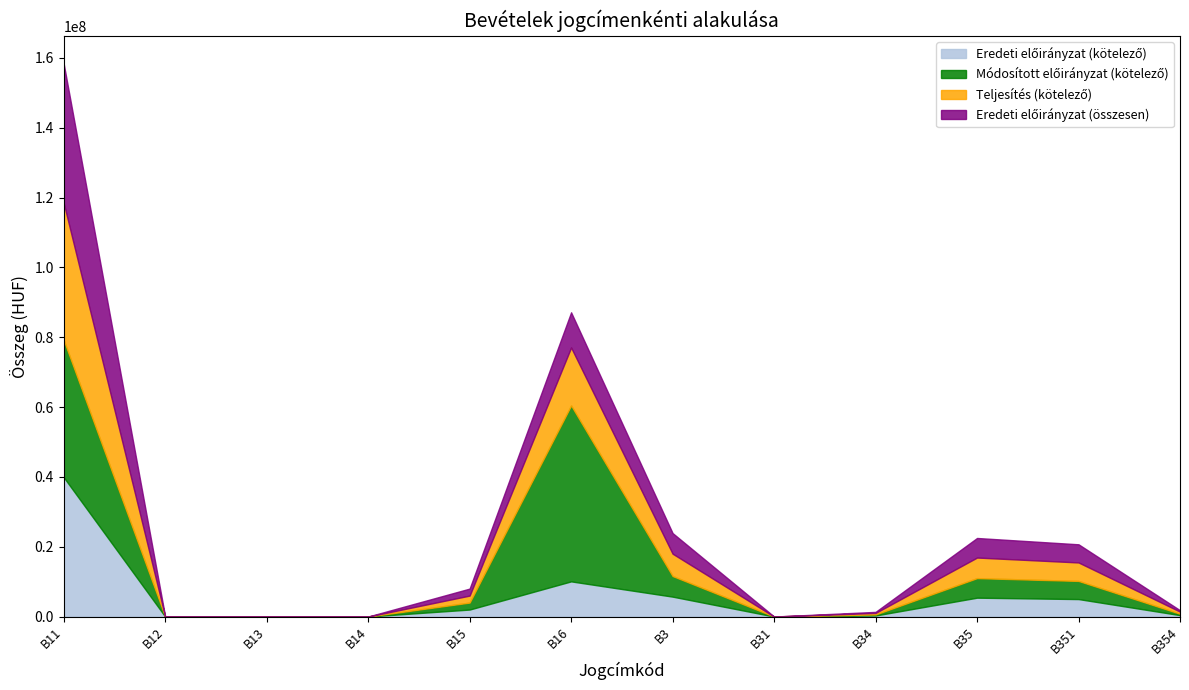

What is the approximate value of Eredeti_Ossz at B34, to the nearest 100?

300000